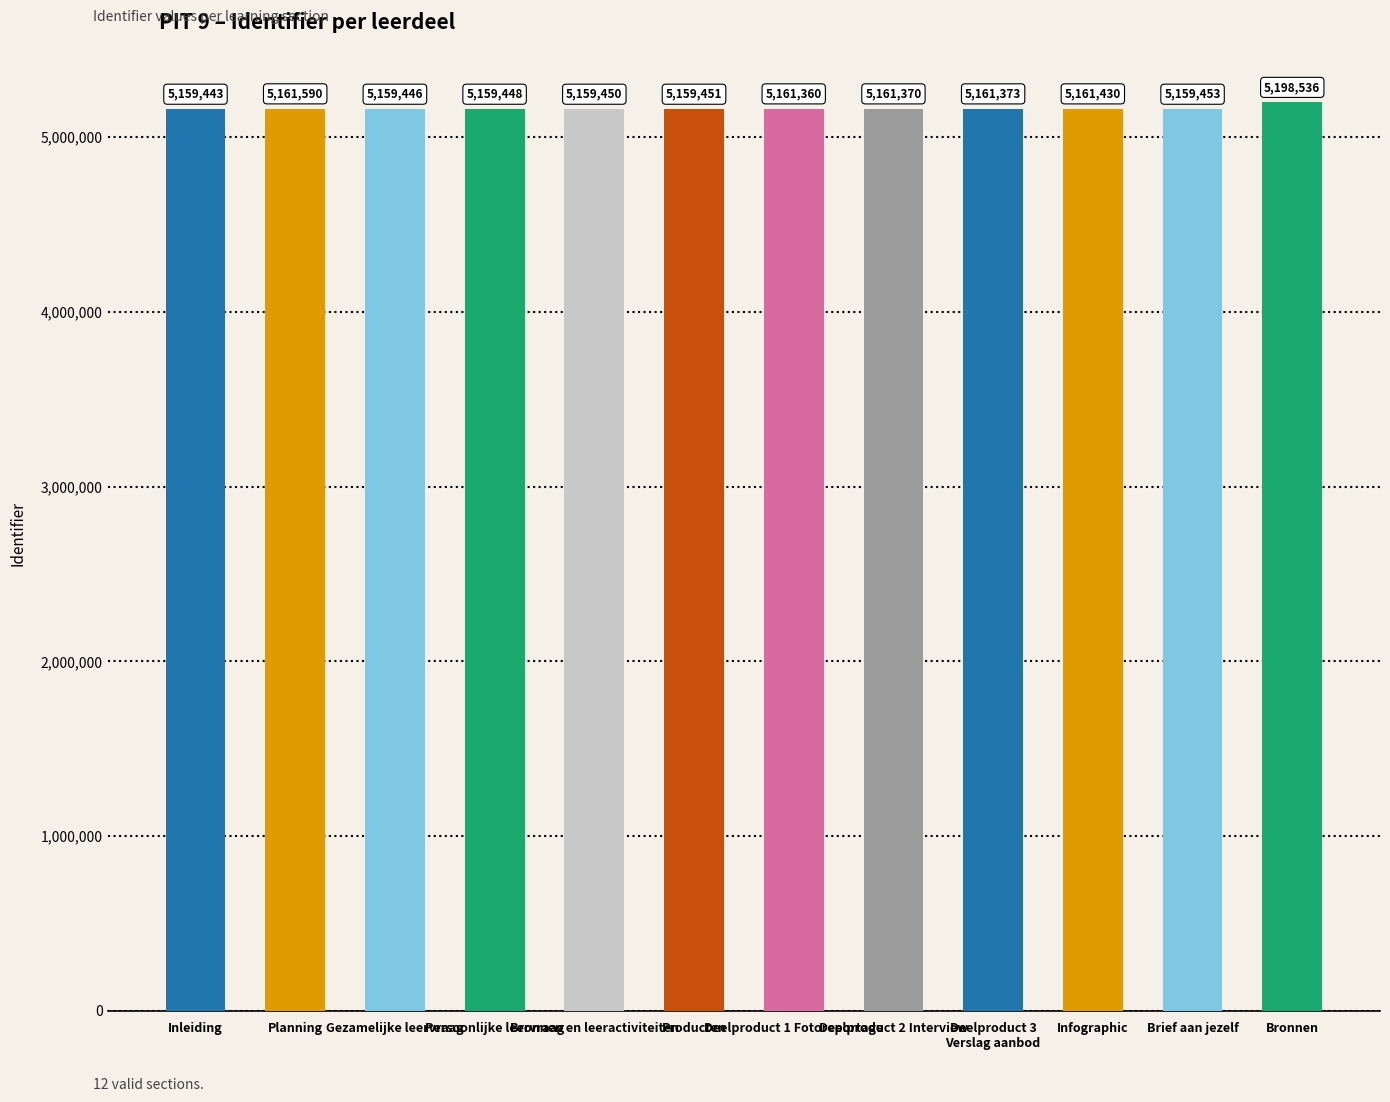

What is the sum of the values at Deelproduct 3
Verslag aanbod and Bronnen?

10359909